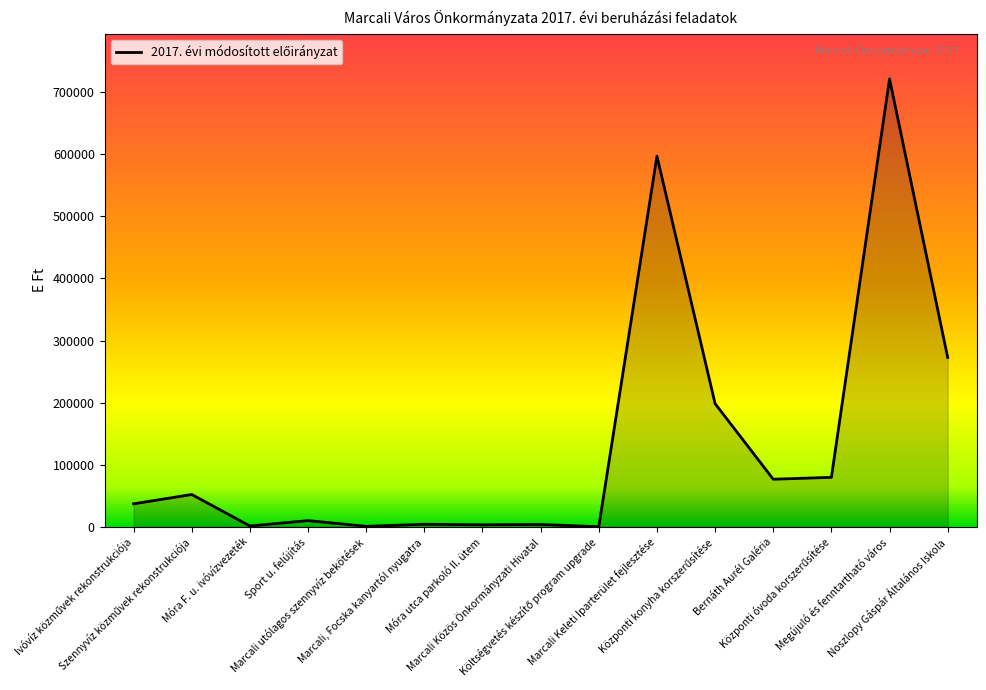

Reading right to left, list all the values displayed in this chart.

272738	721475	79637	76639	198411	596977	120	3787	3200	4080	770	10000	1300	52000	37000